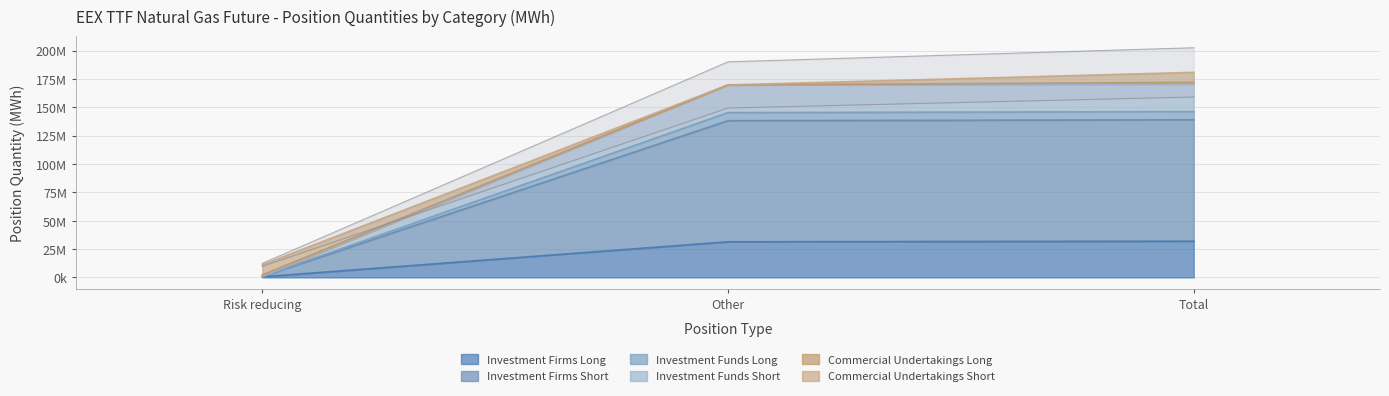

What is the difference between the maximum and minimum values in the Investment Firms Long series?

31403598